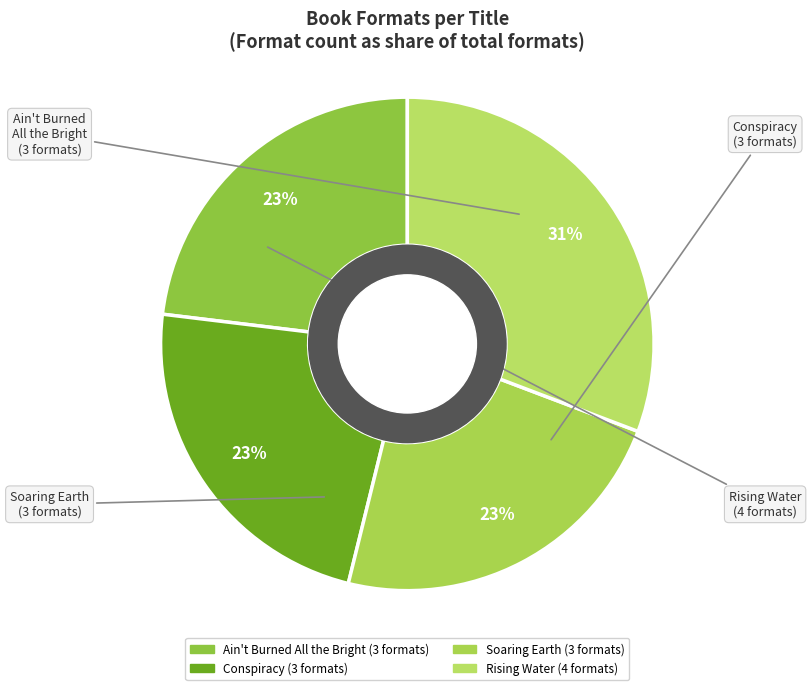

The Ain't Burned All the Bright slice represents 38% of the pie. True or false?

False